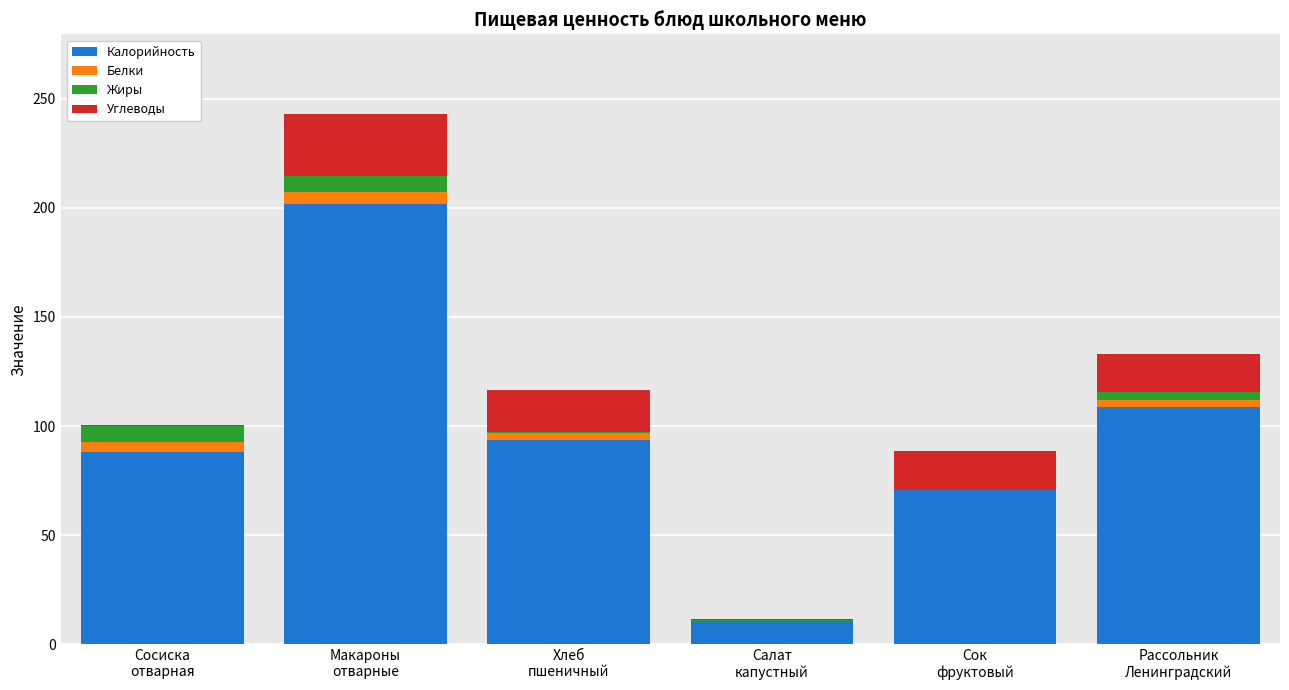

What is the highest value of the Калорийность series?

201.9